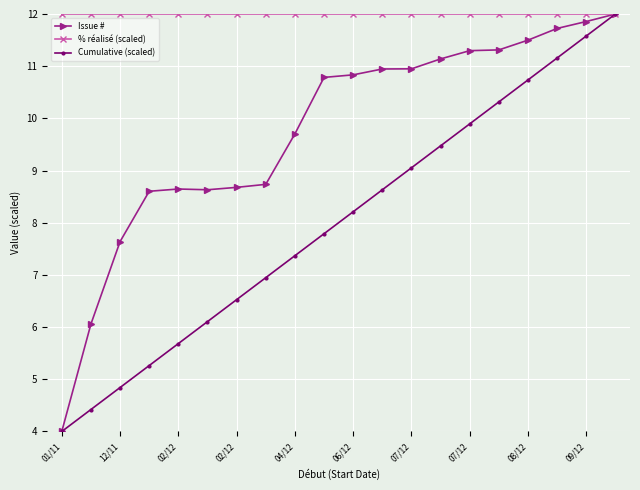

What is the lowest value of the Issue # series?

4.0